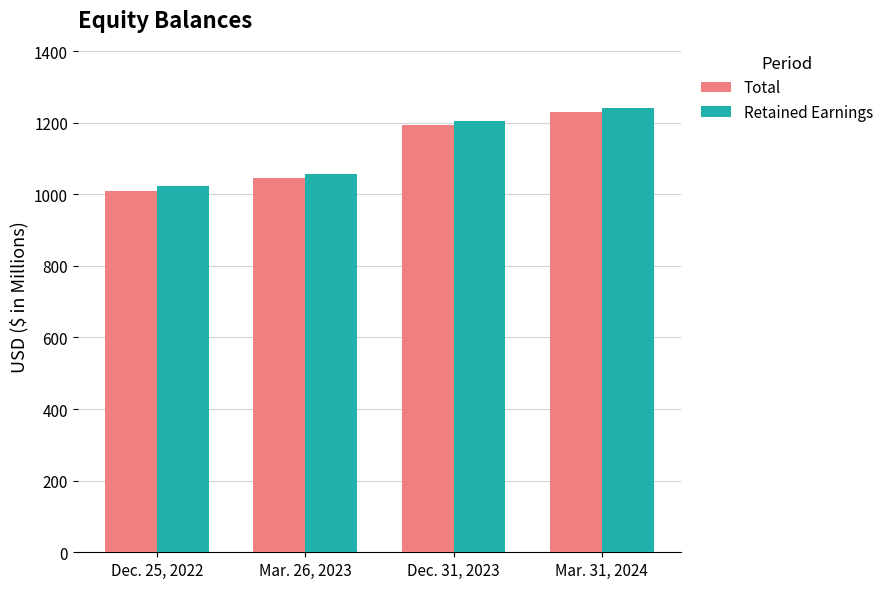

What is the difference between the maximum and second lowest values in the Total series?

182.6